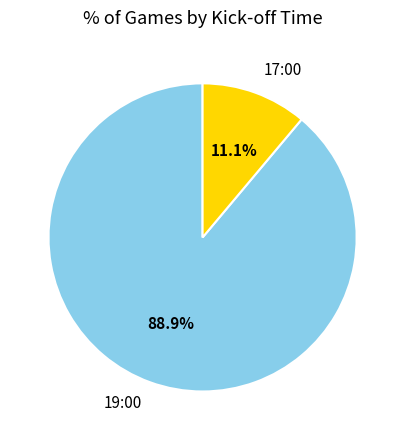

The 17:00 slice represents 11% of the pie. True or false?

True